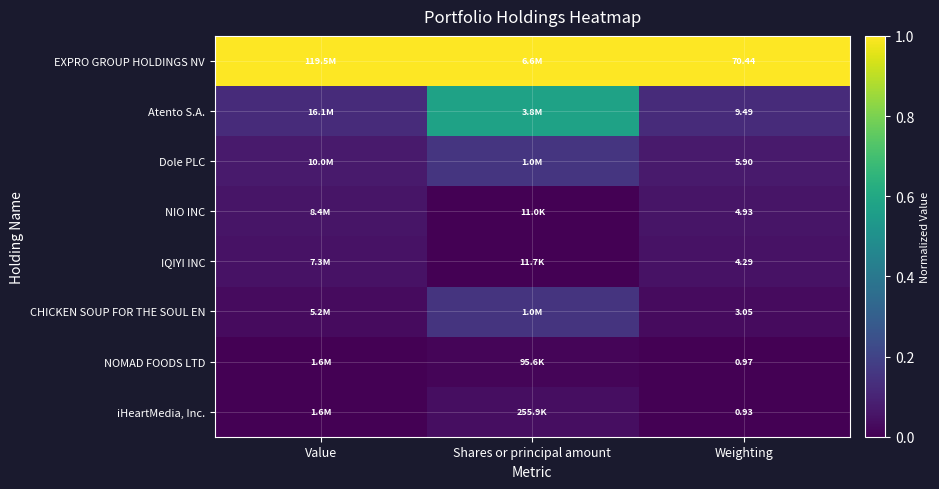

The Atento S.A. series shows 0.1 at Value. True or false?

True